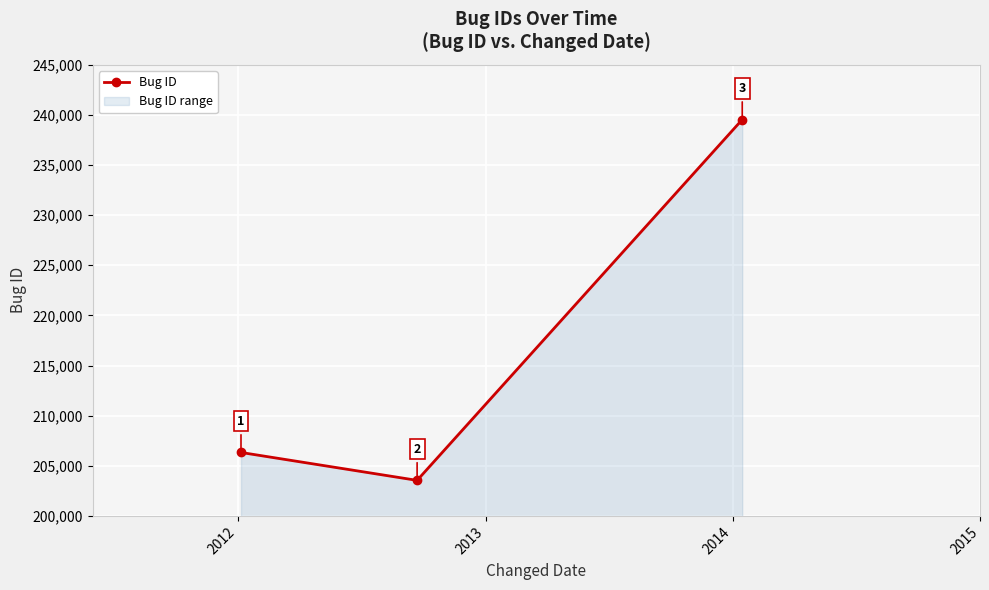

What is the value of the 2nd point from the left?

203545